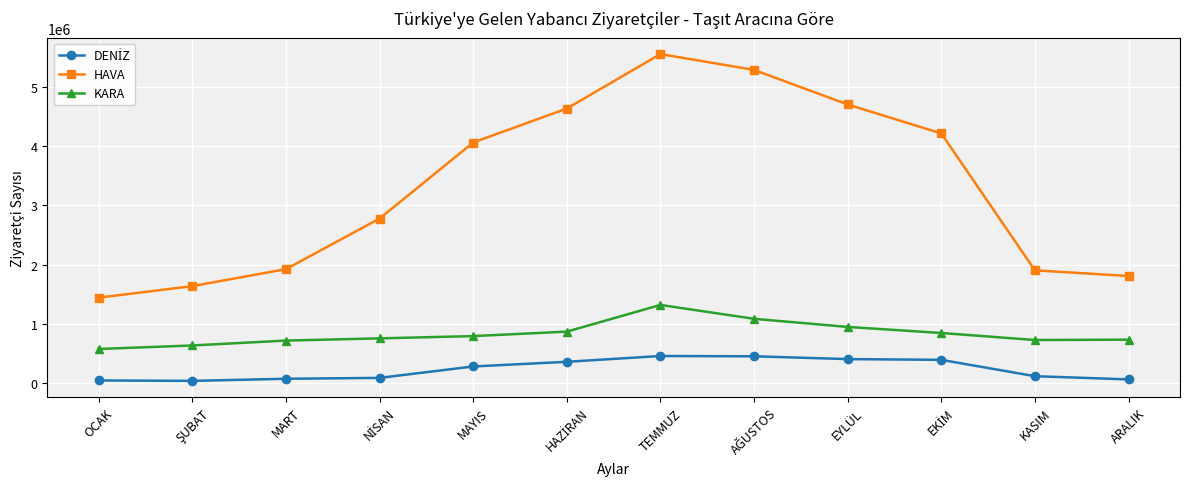

Which series has the widest spread of values?

HAVA